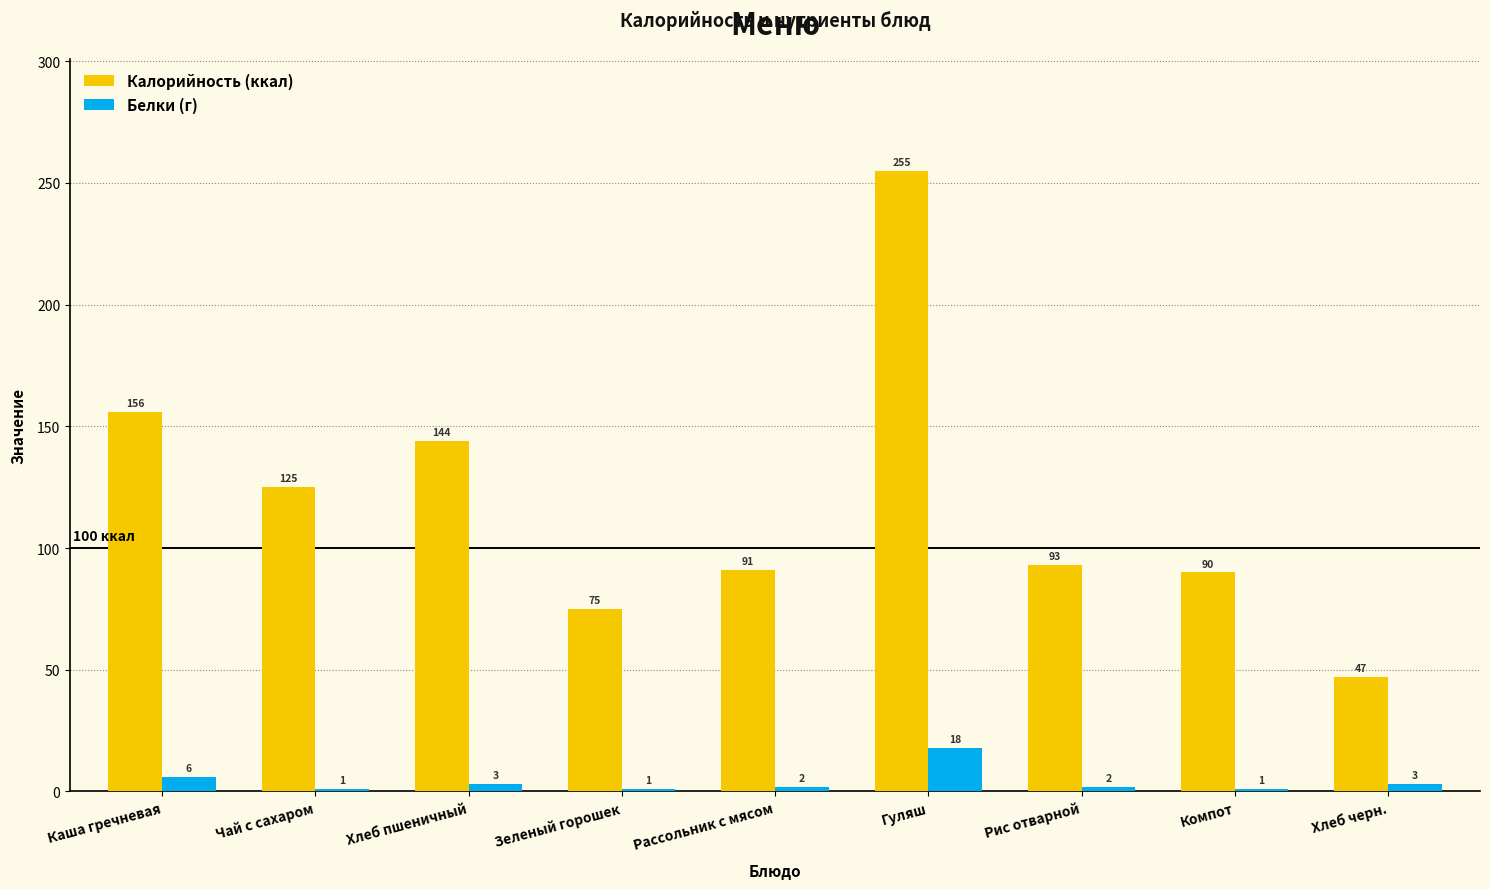

At which category does the chart reach its peak across all series?

Гуляш